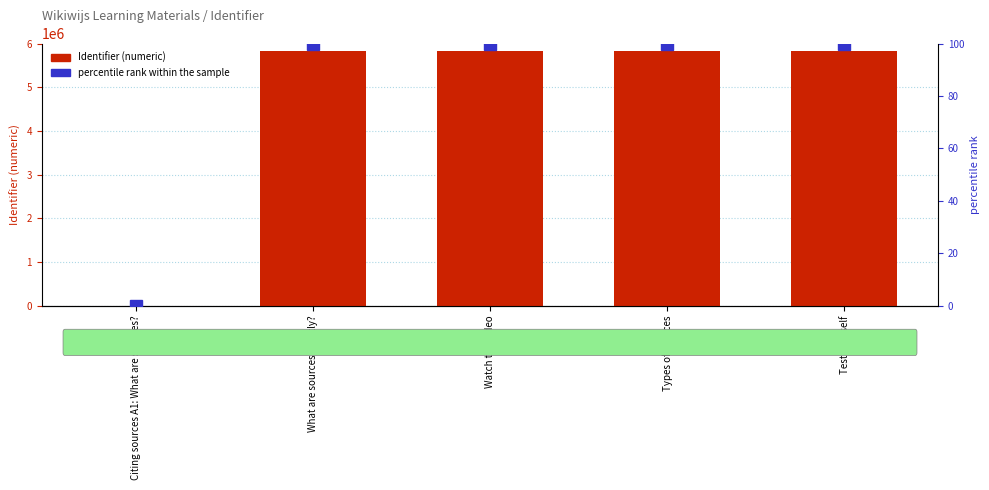

The percentile rank within the sample series shows 100.0 at Watch the video. True or false?

True